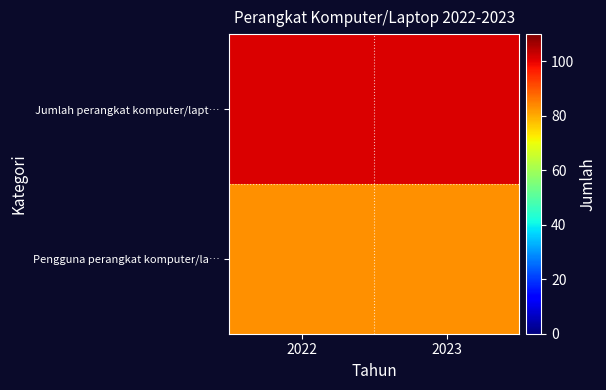

How many categories are shown in the chart?

2